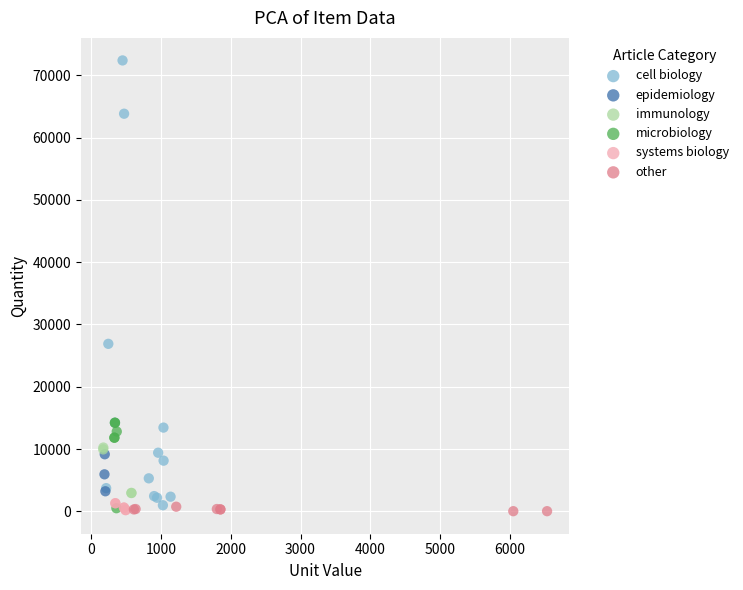

What are all the series names shown in the legend?

cell biology, epidemiology, immunology, microbiology, systems biology, other